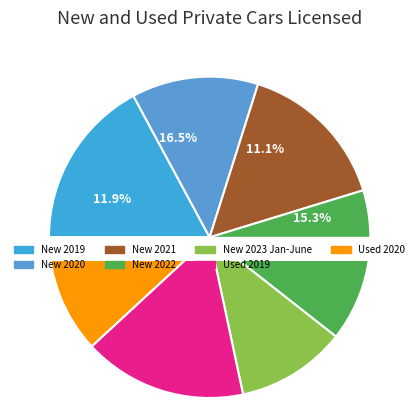

How many slices are in this pie chart?

7